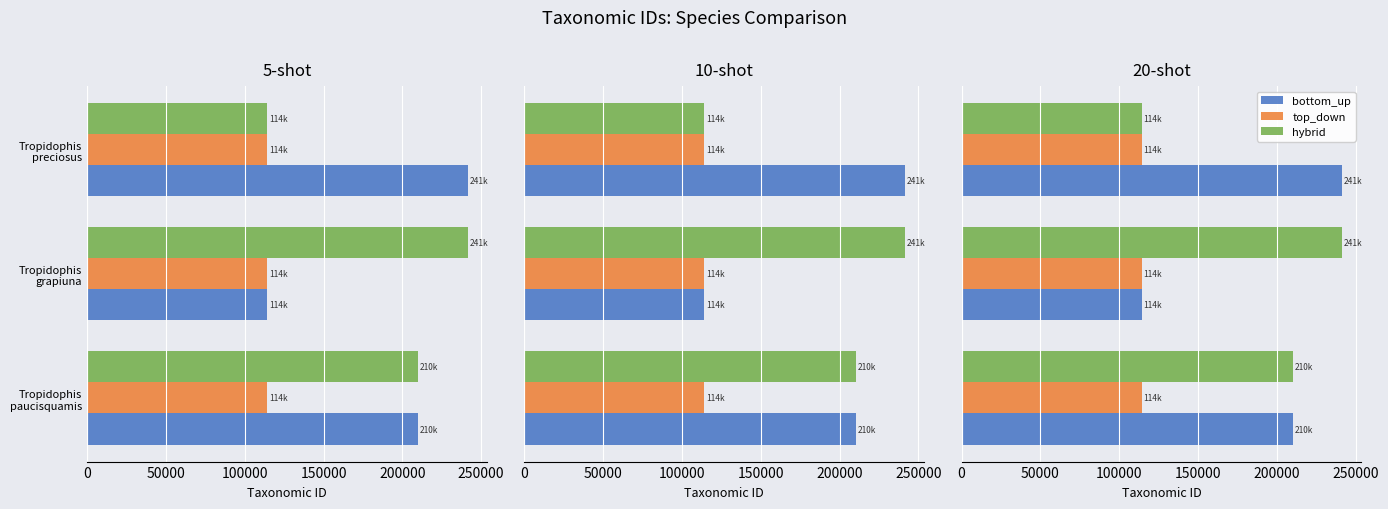

Rank the series at 0 from highest to lowest value.

bottom_up, hybrid, top_down